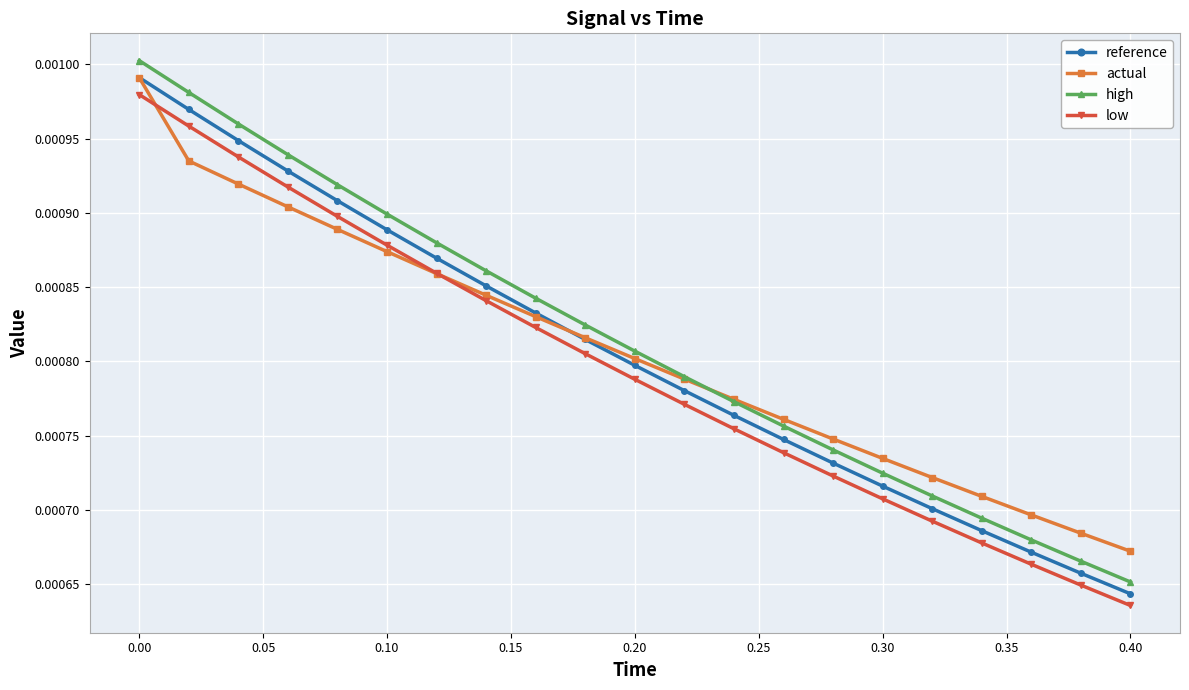

True or false: high has more than 1 interior local peaks.

False